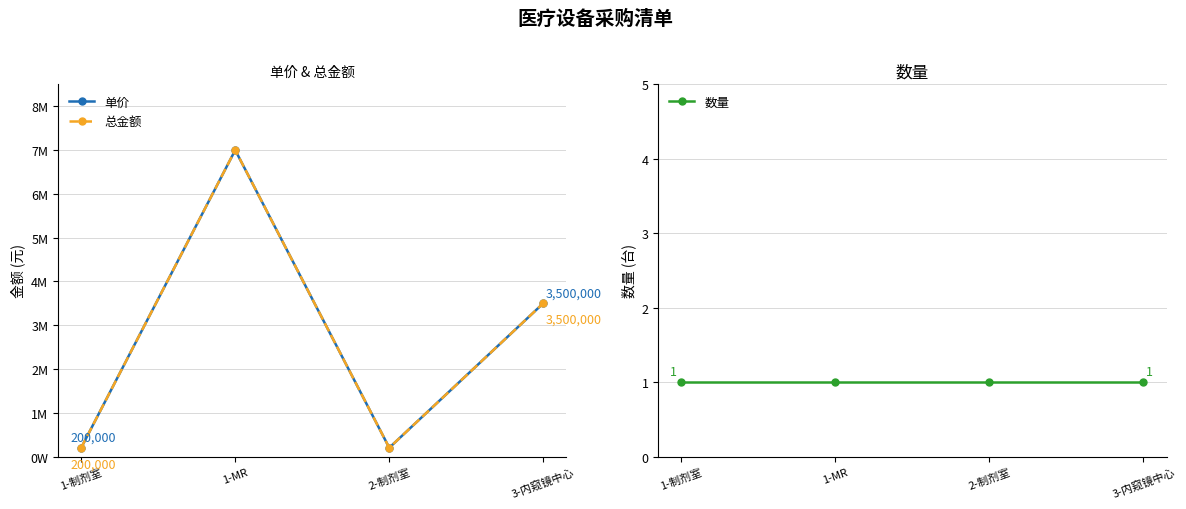

List the series in order of their peak value, highest first.

单价, 总金额, 数量